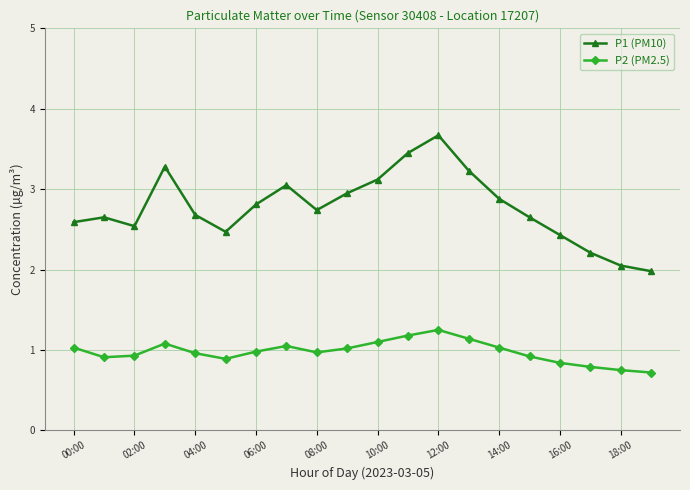

Which series has the largest total across all categories?

P1 (PM10)